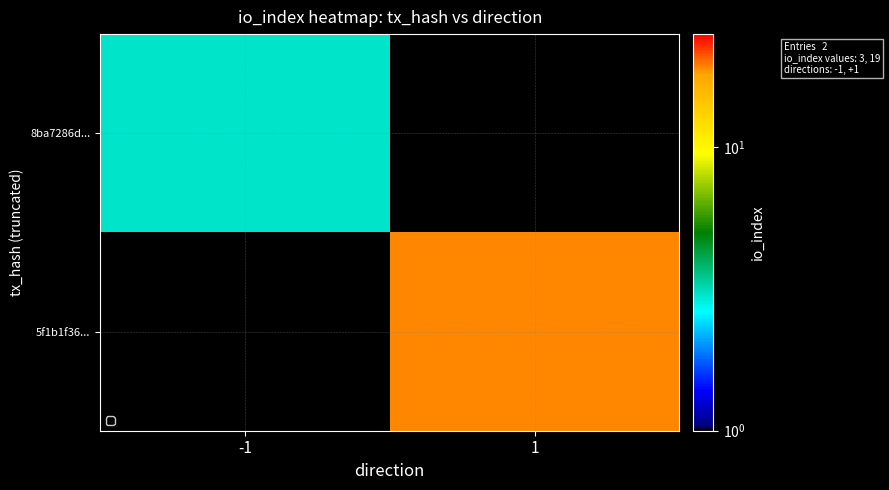

What is the minimum value shown in the chart?

3.0